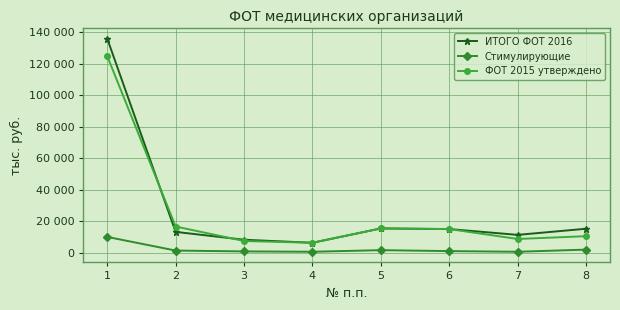

Reading right to left, extract all data points from this chart.

ИТОГО ФОТ 2016: 8=15200.0	7=11300.0	6=15000.0	5=15400.0	4=6280.0	3=8200.0	2=13200.0	1=136100.0
Стимулирующие: 8=1927.8	7=567.0	6=988.2	5=1587.6	4=567.0	3=793.8	2=1328.4	1=10011.6
ФОТ 2015 утверждено: 8=10470.9	7=8695.7	6=14992.5	5=15400.0	4=6279.4	3=7399.7	2=16618.0	1=124990.7